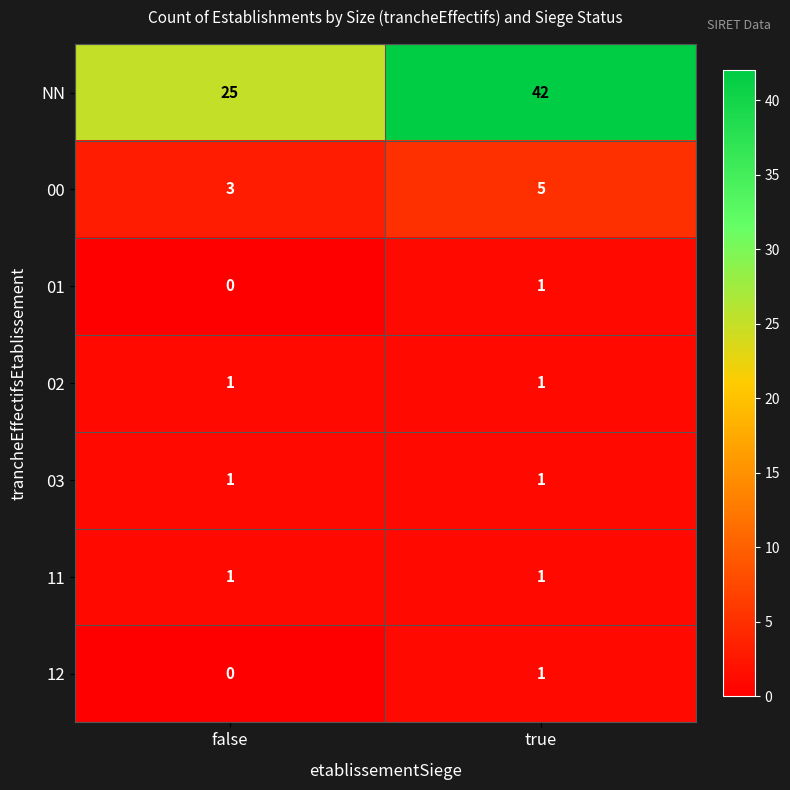

Which series has the largest range (max minus min)?

NN